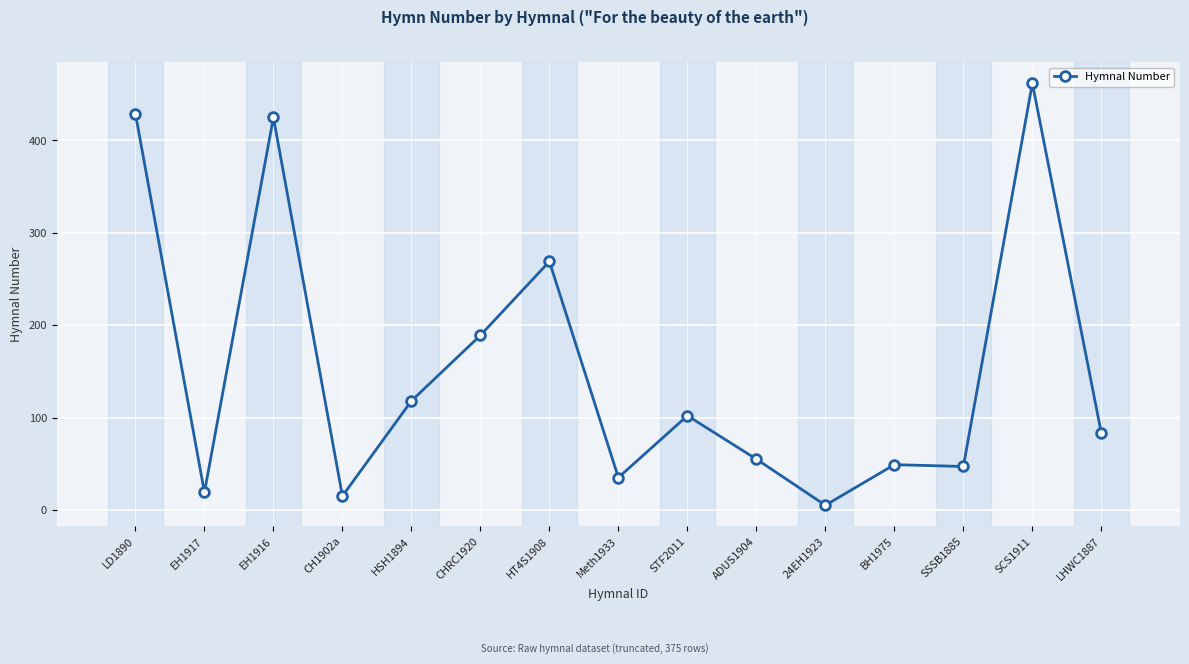

At which category does the data reach its first local valley?

EH1917